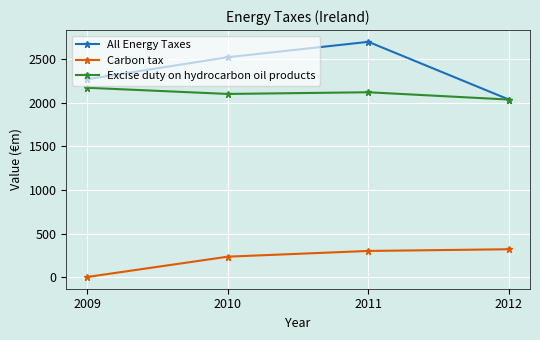

Reading left to right, what are all the values shown in this chart?

All Energy Taxes: 2267.9	2520.3	2696.3	2035.0
Carbon tax: 2.5	235.1	300.6	320.0
Excise duty on hydrocarbon oil products: 2170.1	2099.3	2118.7	2035.0